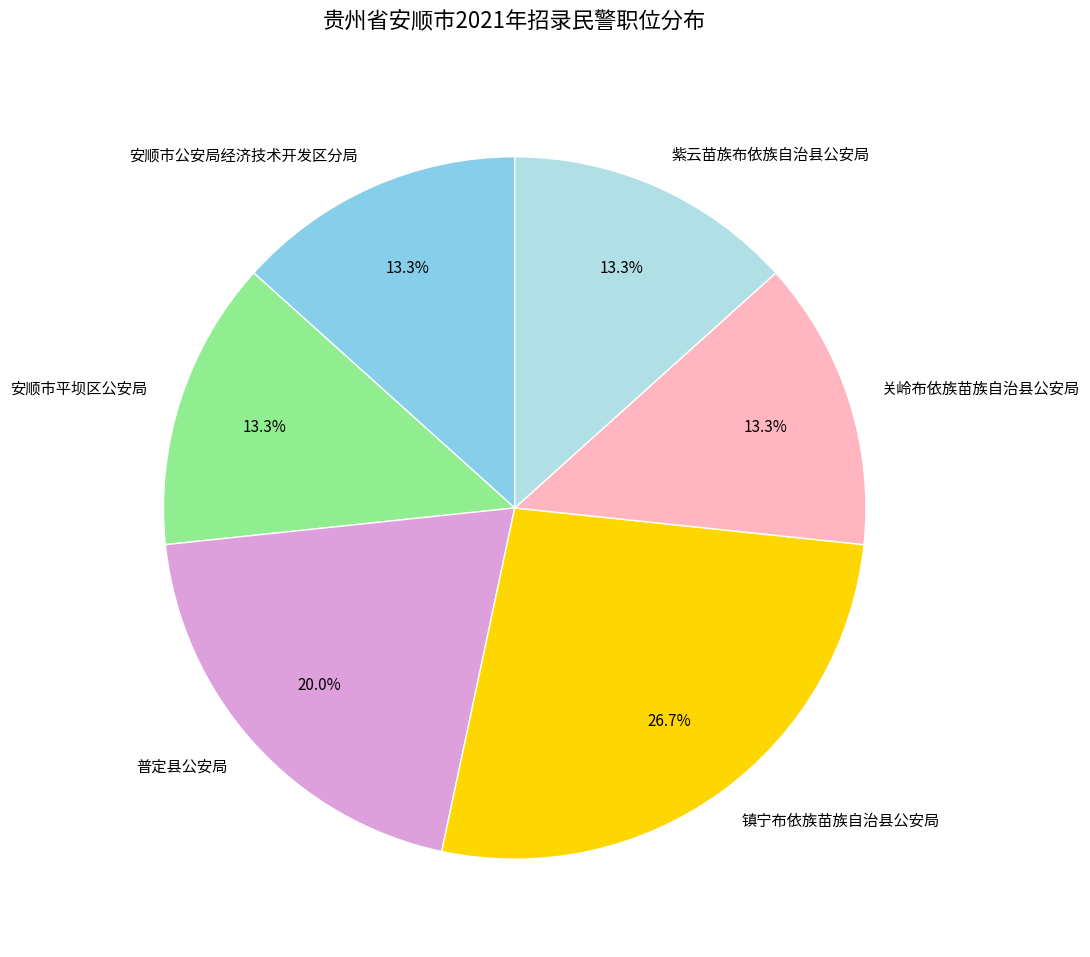

Is 普定县公安局 the majority of the pie?

No